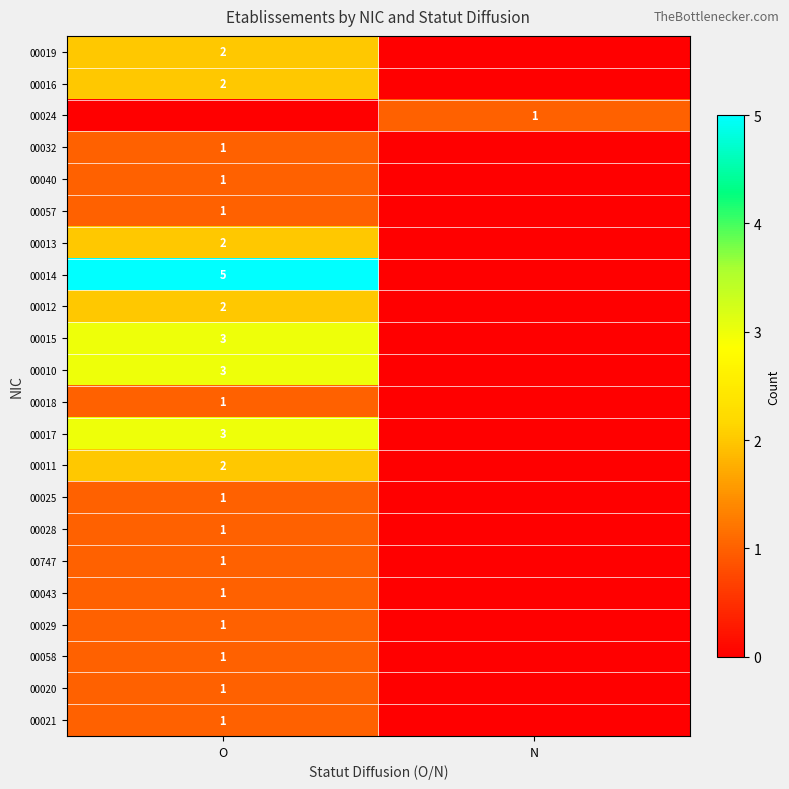

The 00010 series shows 3 at O. True or false?

True